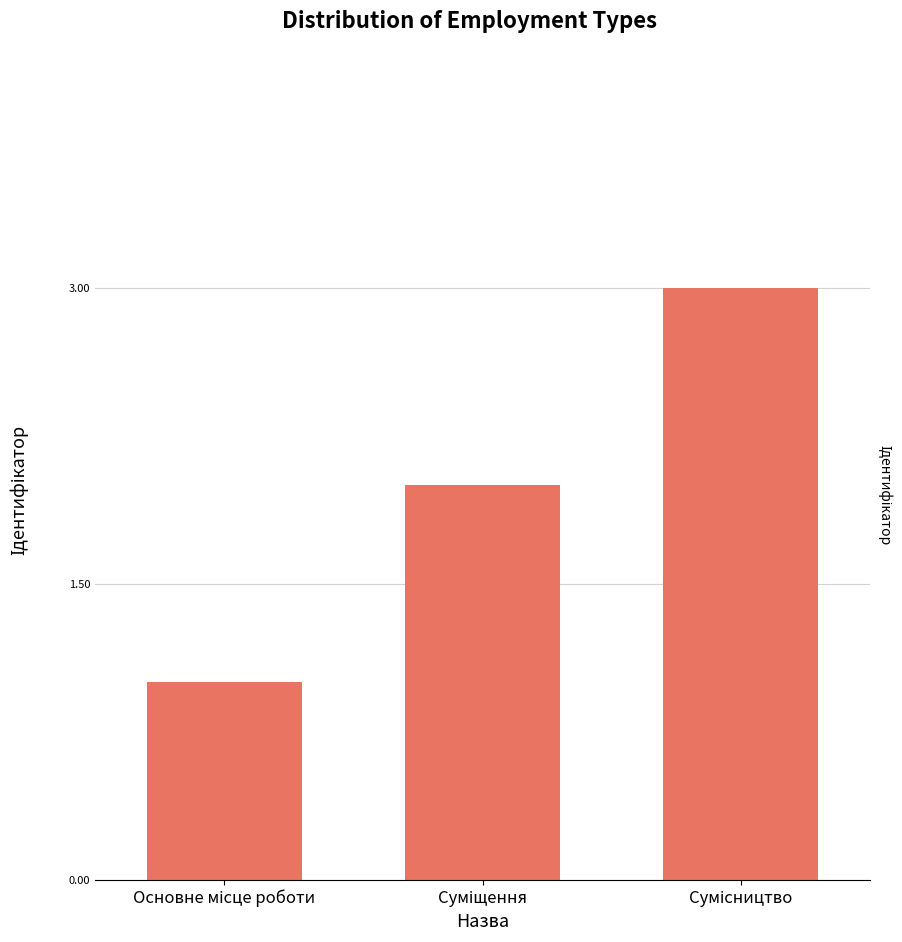

Reading right to left, extract all data points from this chart.

3	2	1